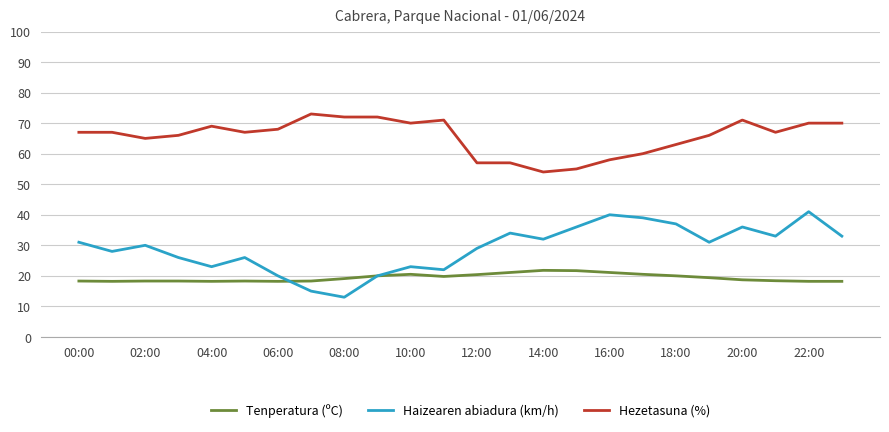

Rank the series by their average value, from lowest to highest.

Tenperatura (ºC), Haizearen abiadura (km/h), Hezetasuna (%)